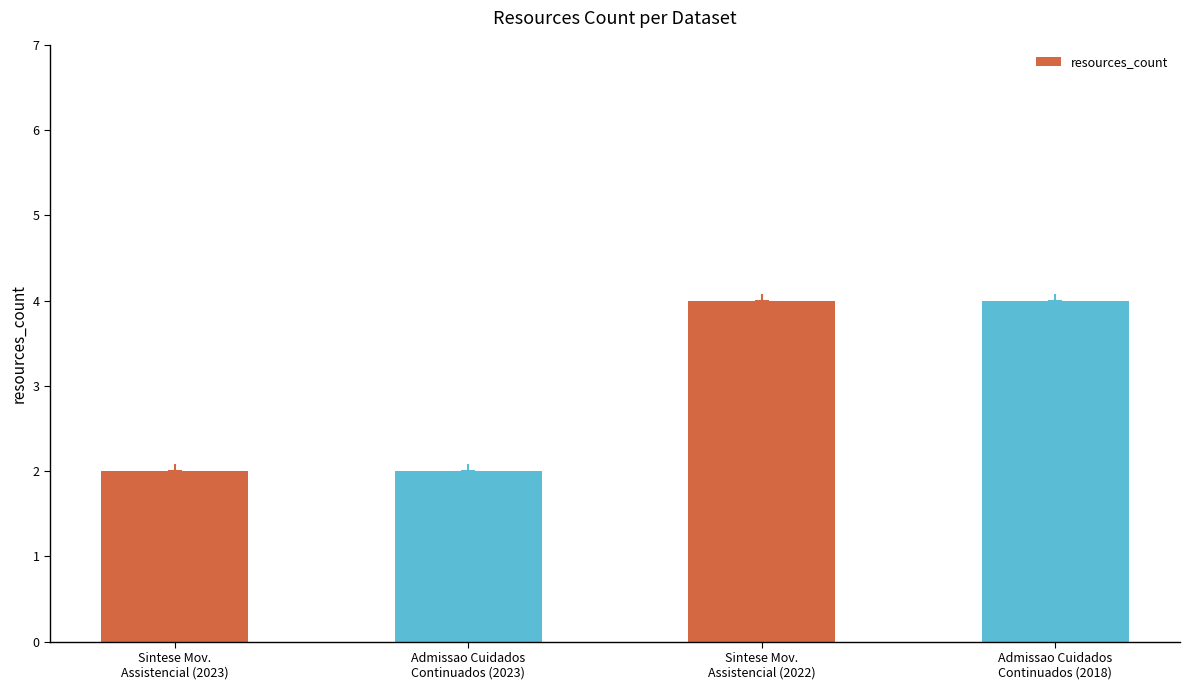

What is the sum of the values at Admissao Cuidados
Continuados (2018) and Sintese Mov.
Assistencial (2023)?

6